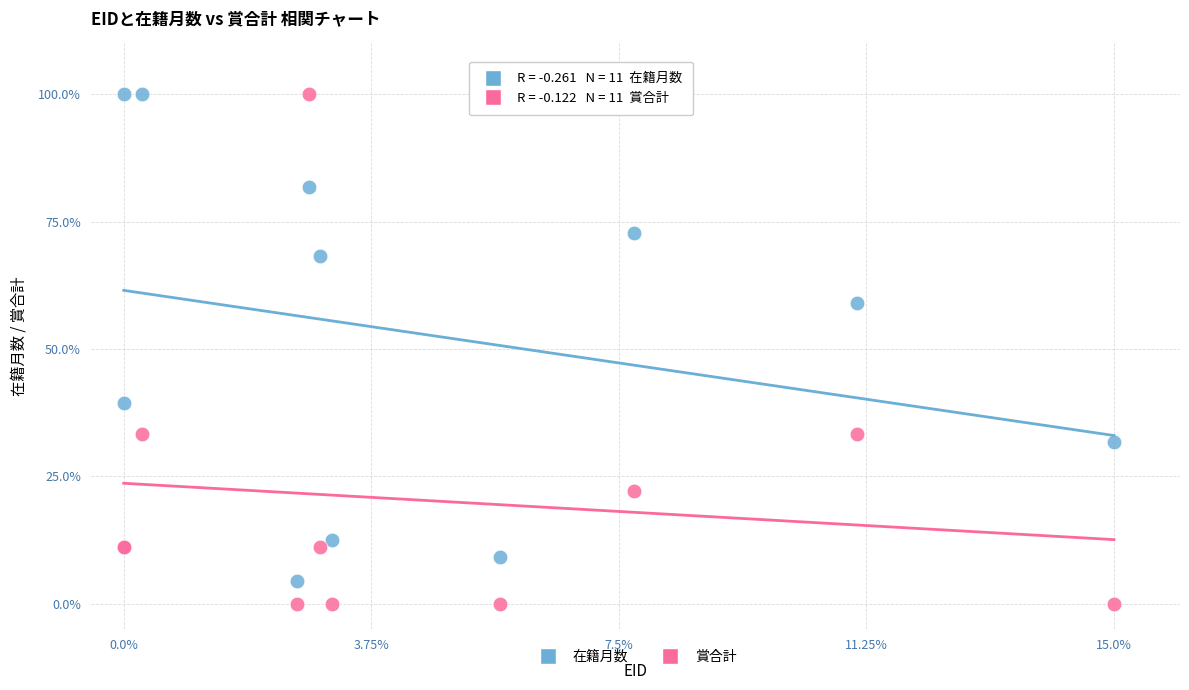

What is the X range (max minus min) for the scatter plot?

15.0